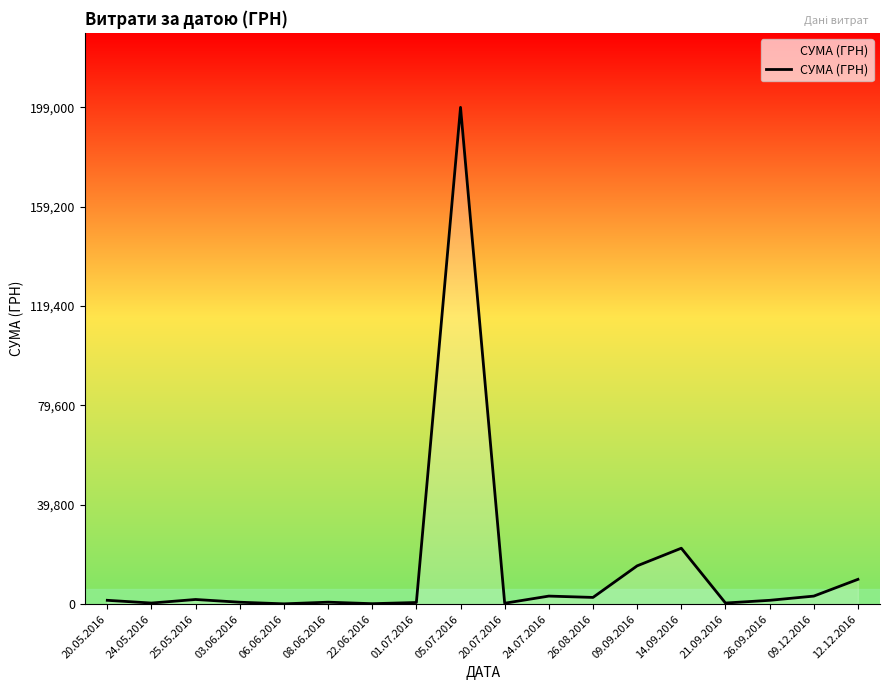

The value at 09.09.2016 is 15339.0. True or false?

True